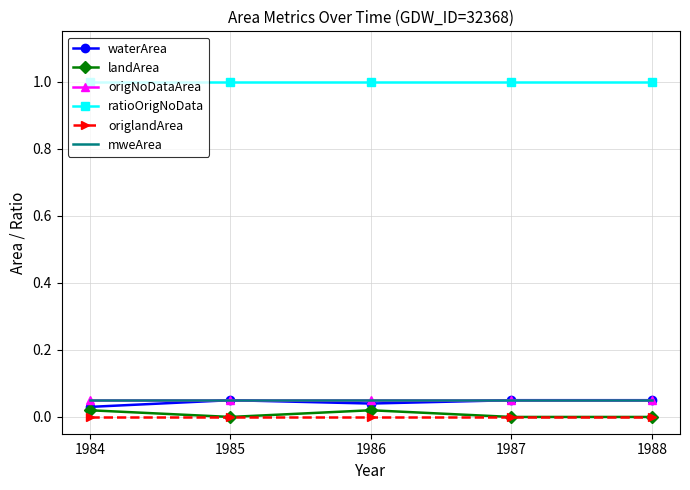

Reading left to right, extract all data points from this chart.

waterArea: 1984=0.0	1985=0.1	1986=0.0	1987=0.1	1988=0.1
landArea: 1984=0.0	1985=0.0	1986=0.0	1987=0.0	1988=0.0
origNoDataArea: 1984=0.1	1985=0.1	1986=0.1	1987=0.1	1988=0.1
ratioOrigNoData: 1984=1.0	1985=1.0	1986=1.0	1987=1.0	1988=1.0
origlandArea: 1984=0.0	1985=0.0	1986=0.0	1987=0.0	1988=0.0
mweArea: 1984=0.1	1985=0.1	1986=0.1	1987=0.1	1988=0.1